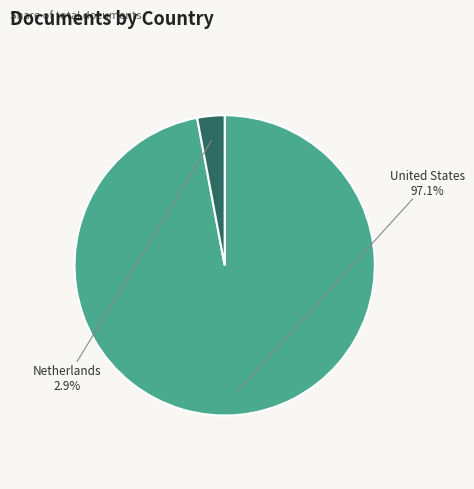

Does any single category account for the majority?

Yes